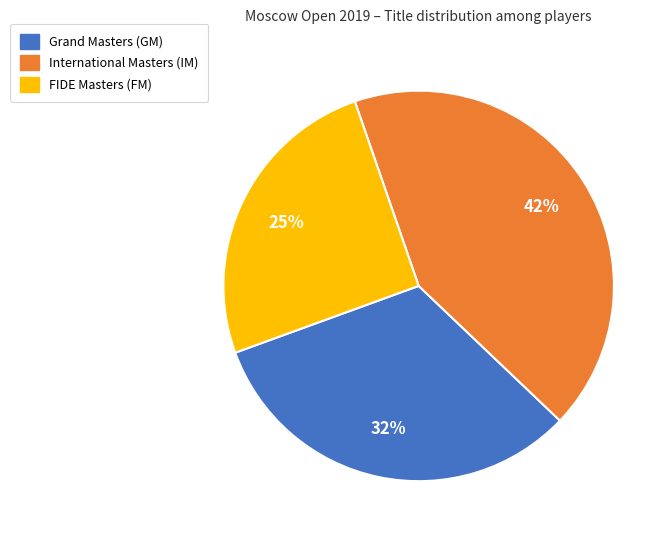

Is there any slice that represents more than half of the pie?

No